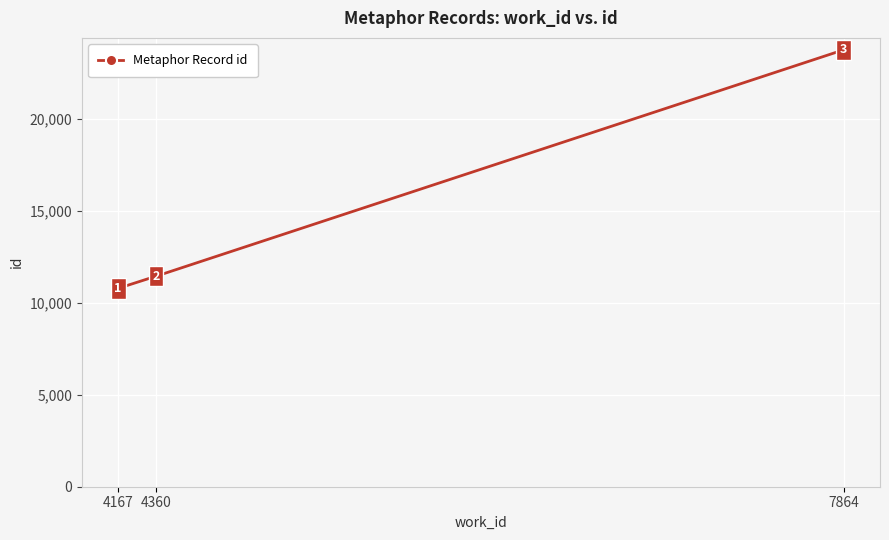

What is the change in value from 4360 to 7864?

+12321